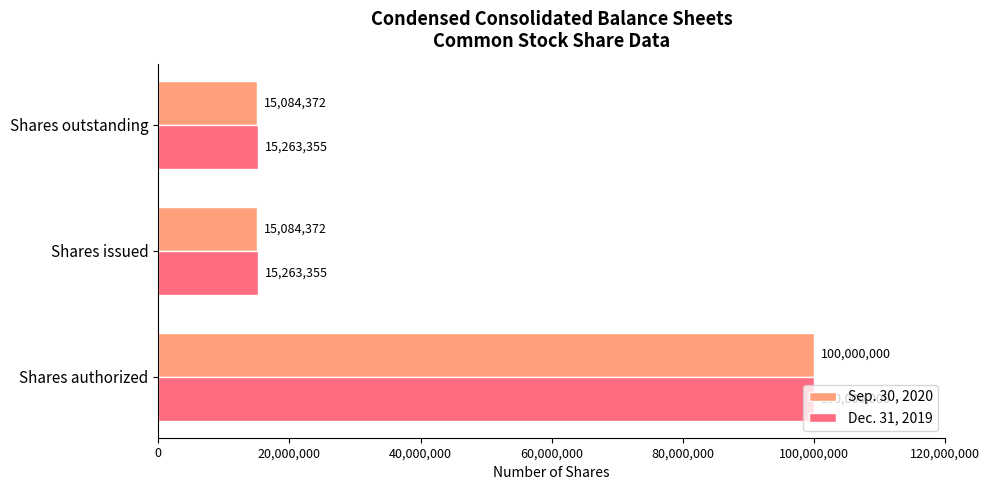

Rank the series by their average value, from highest to lowest.

Dec. 31, 2019, Sep. 30, 2020